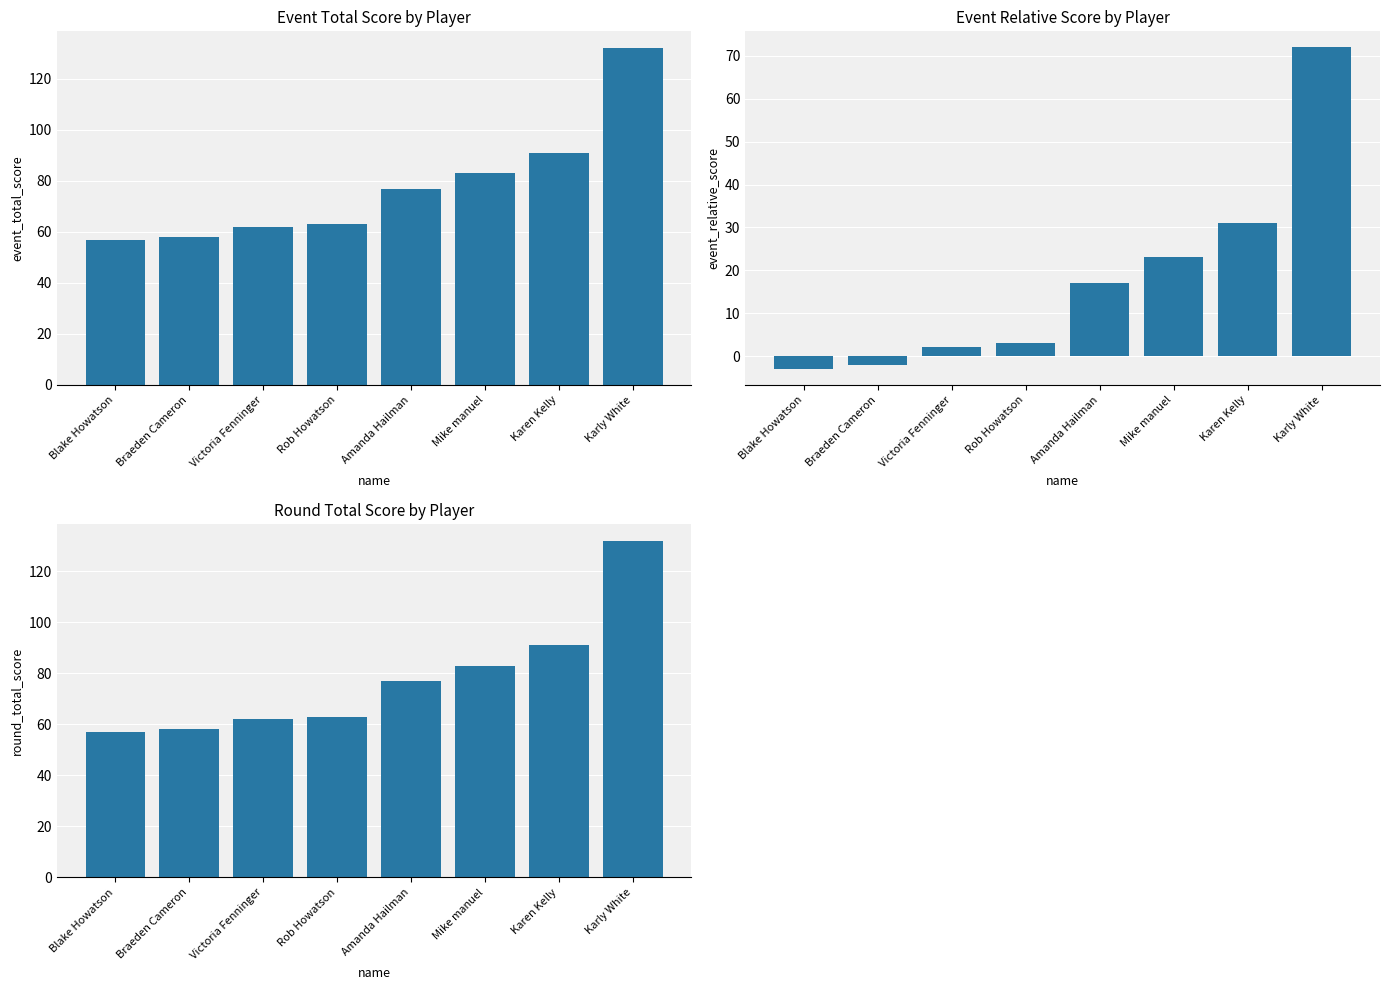

True or false: event_total_score has a value of 101 at Amanda Hailman.

False